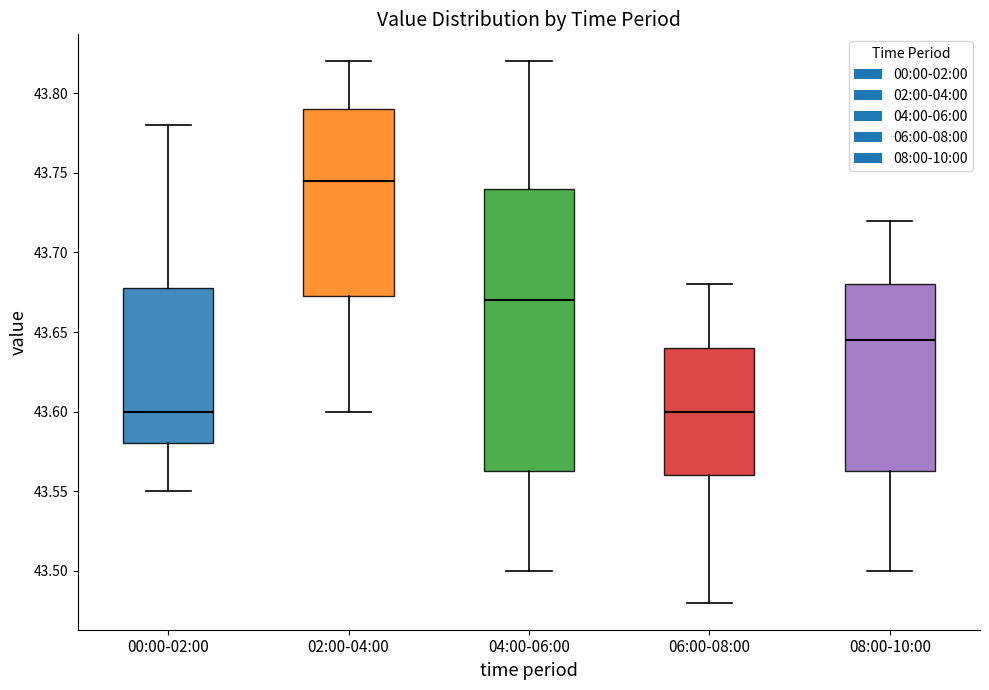

Where does the median line of the box for 04:00-06:00 sit on the y-axis? The values are not printed on the chart, so give them approximately, as read against the axis.

43.670